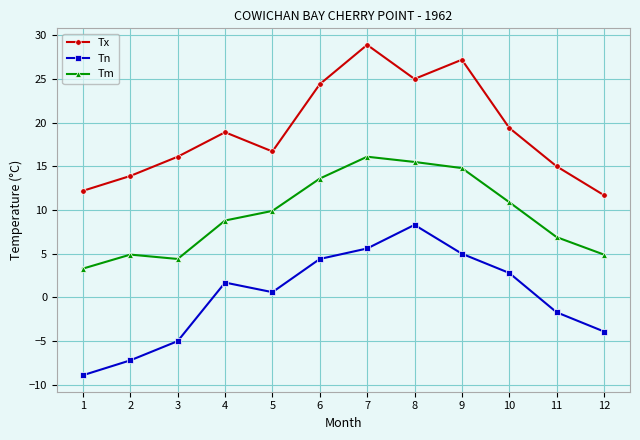

List the series in order of their overall mean, highest first.

Tx, Tm, Tn